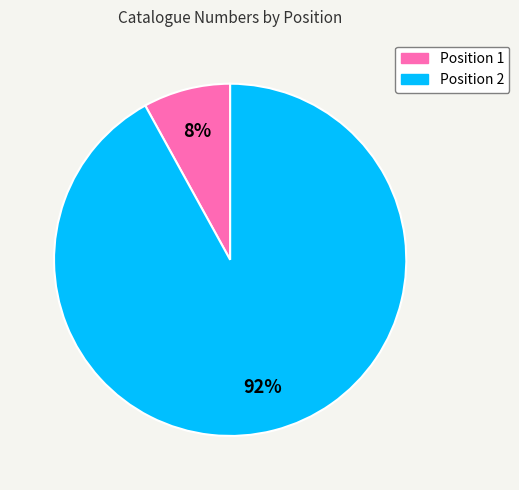

Does any single category account for the majority?

Yes